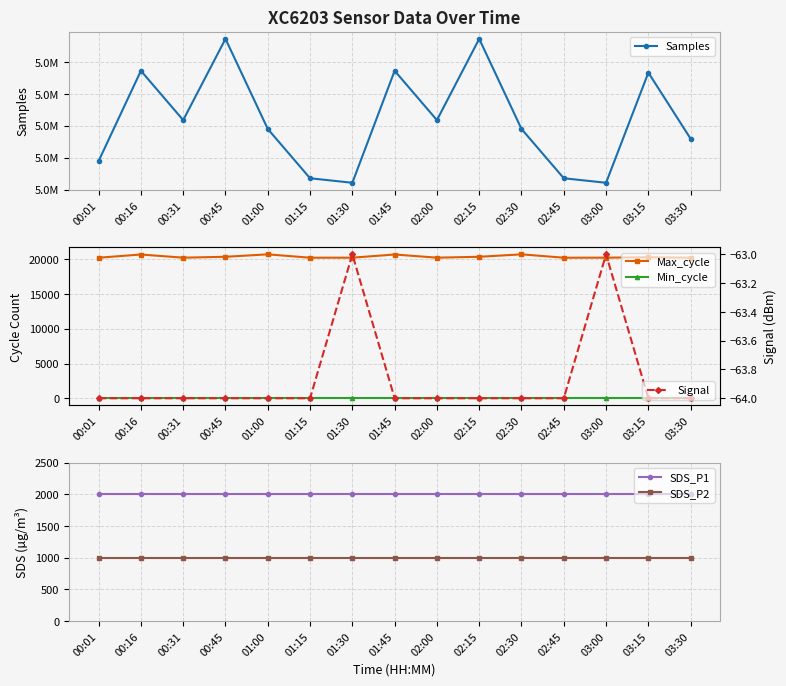

What is the greatest value displayed?

5091723.0